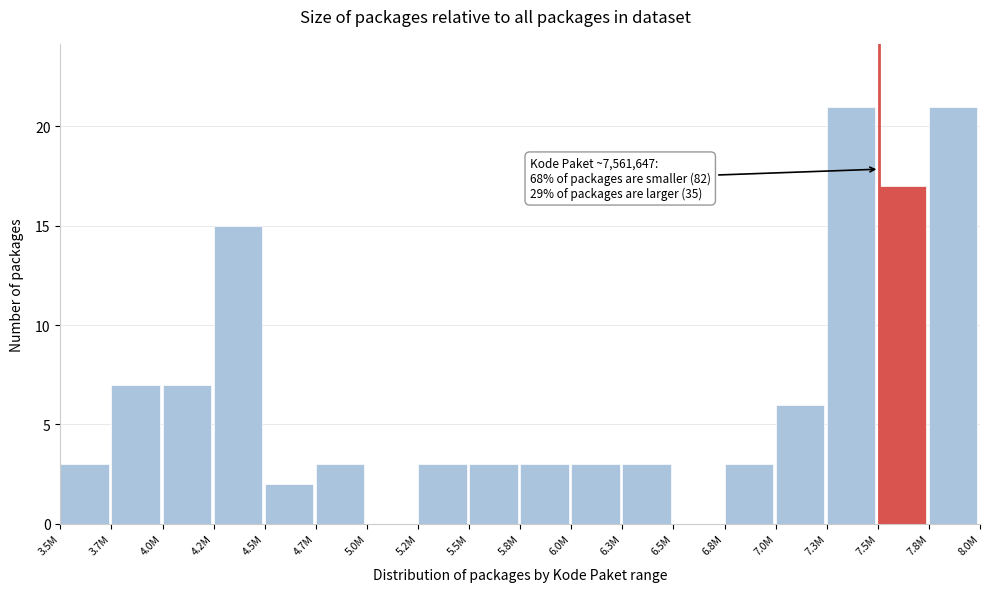

Reading left to right, transcribe all the data shown in this chart.

3.5M=3	3.7M=7	4.0M=7	4.2M=15	4.5M=2	4.7M=3	5.0M=0	5.2M=3	5.5M=3	5.8M=3	6.0M=3	6.3M=3	6.5M=0	6.8M=3	7.0M=6	7.3M=21	7.5M=17	7.8M=21